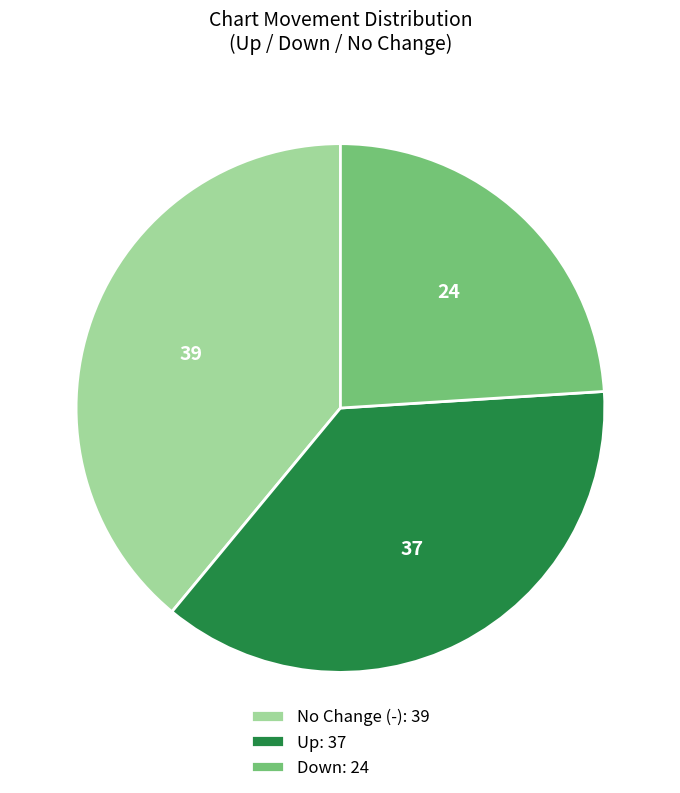

The Down: 24 slice represents 24% of the pie. True or false?

True